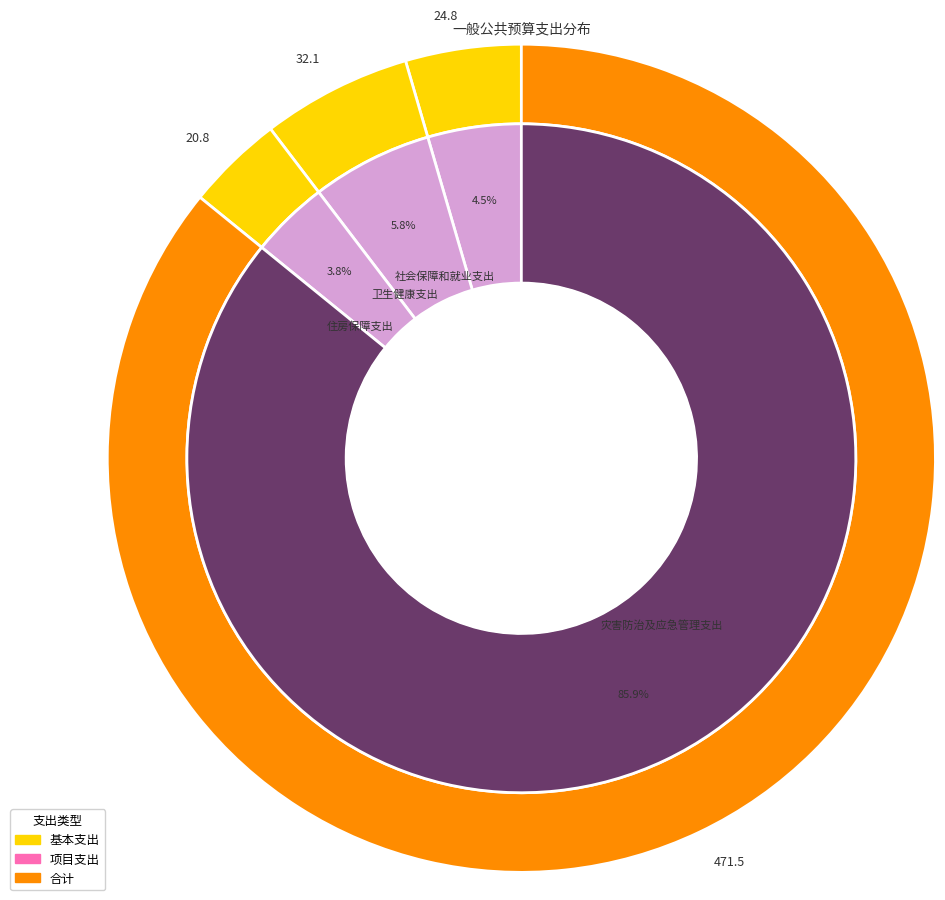

How many segments does this pie chart have?

4